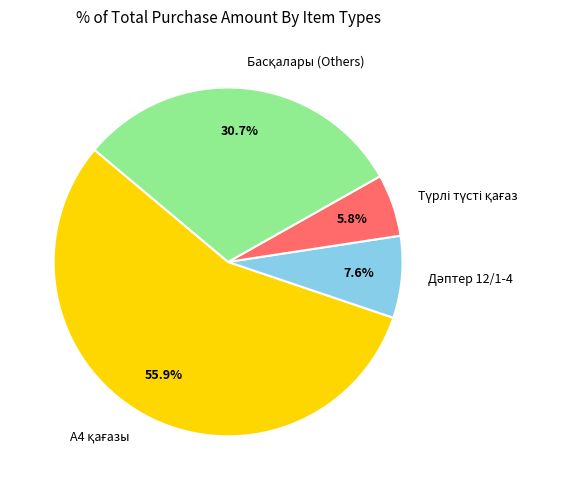

How many slices are in this pie chart?

4